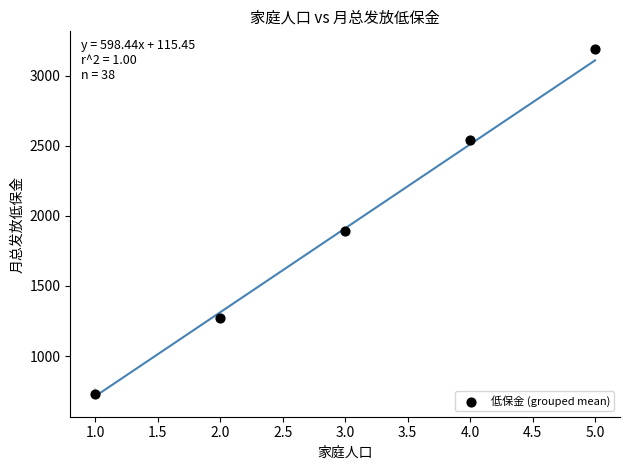

What is the range of X values (max minus min)?

4.0